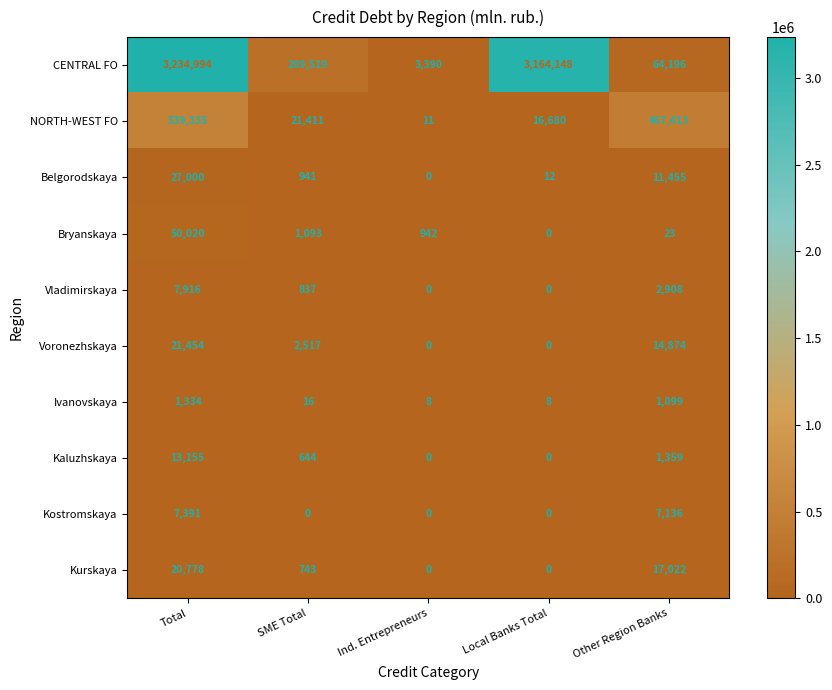

At which category is the sum across all series the highest?

Total